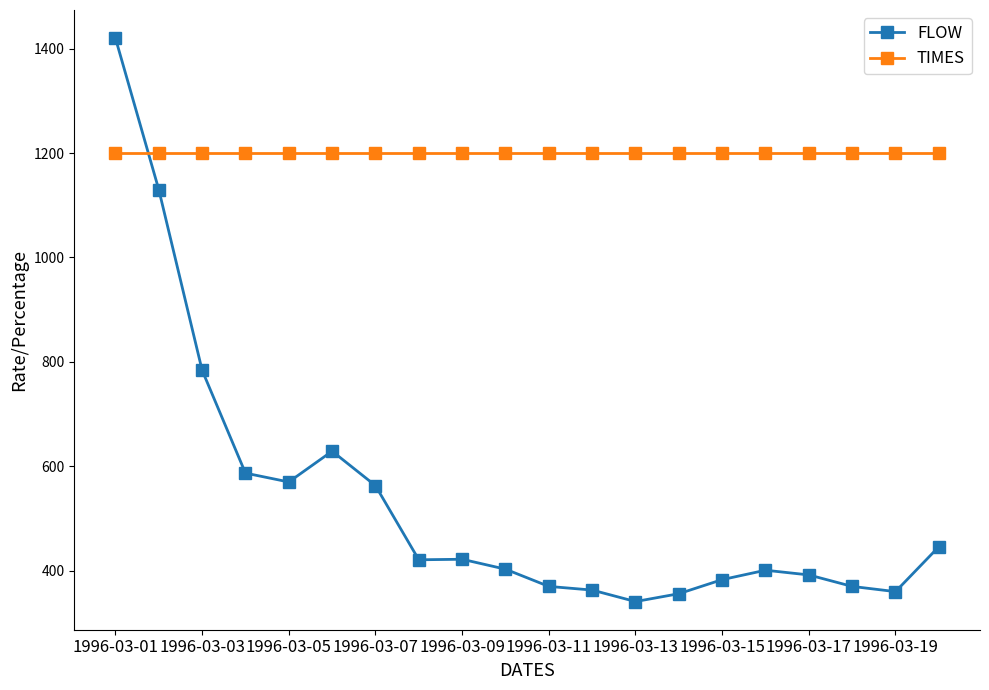

What is the average value of the TIMES series?

1200